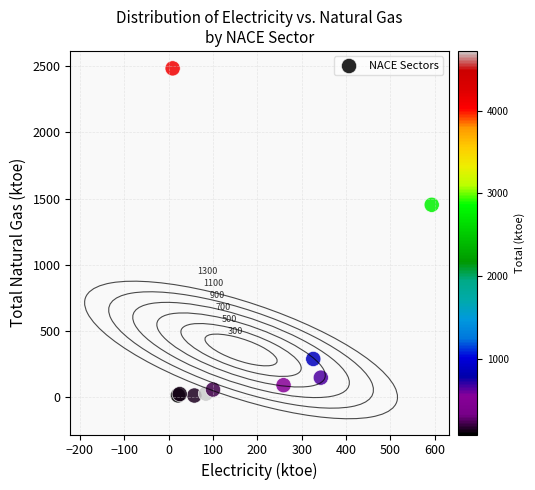

What Y value in the scatter plot is closest to 1248?

1453